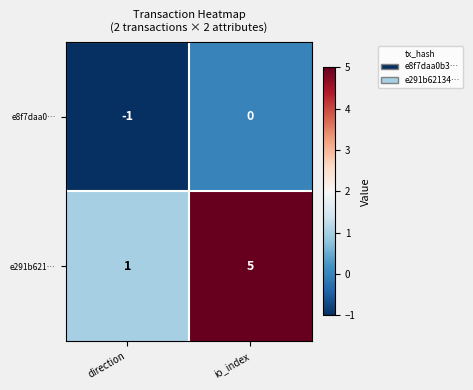

True or false: e291b621… has a value of 1 at direction.

True